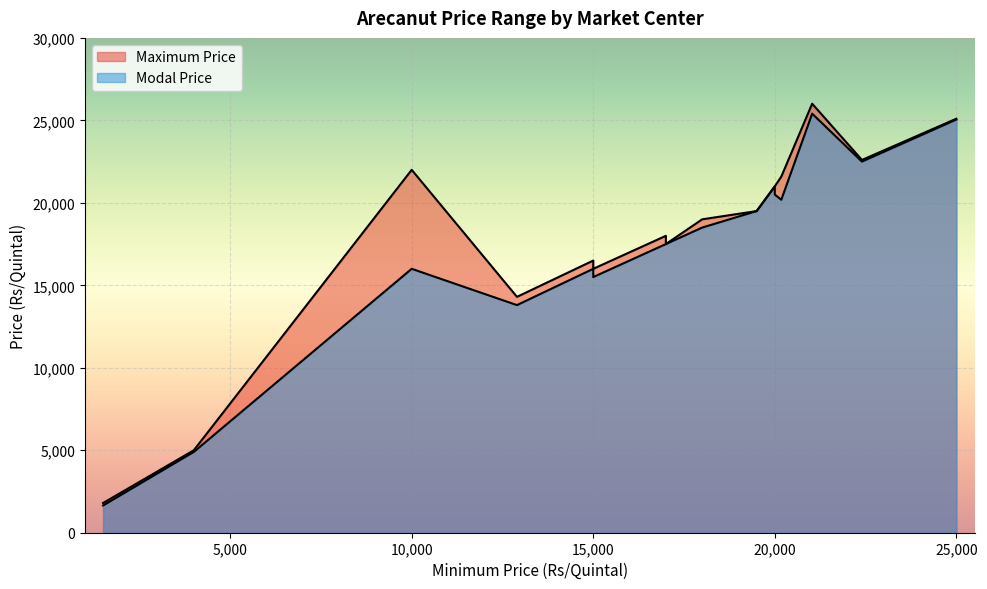

How many data points in Modal Price are less than 18500?

8